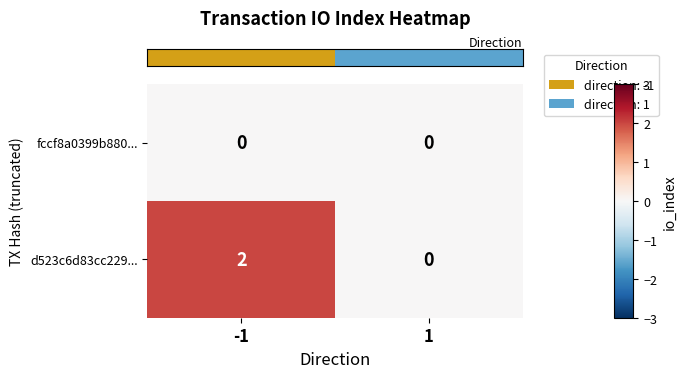

Reading left to right, list all the values displayed in this chart.

fccf8a0399b880...: -1=0	1=0
d523c6d83cc229...: -1=2	1=0